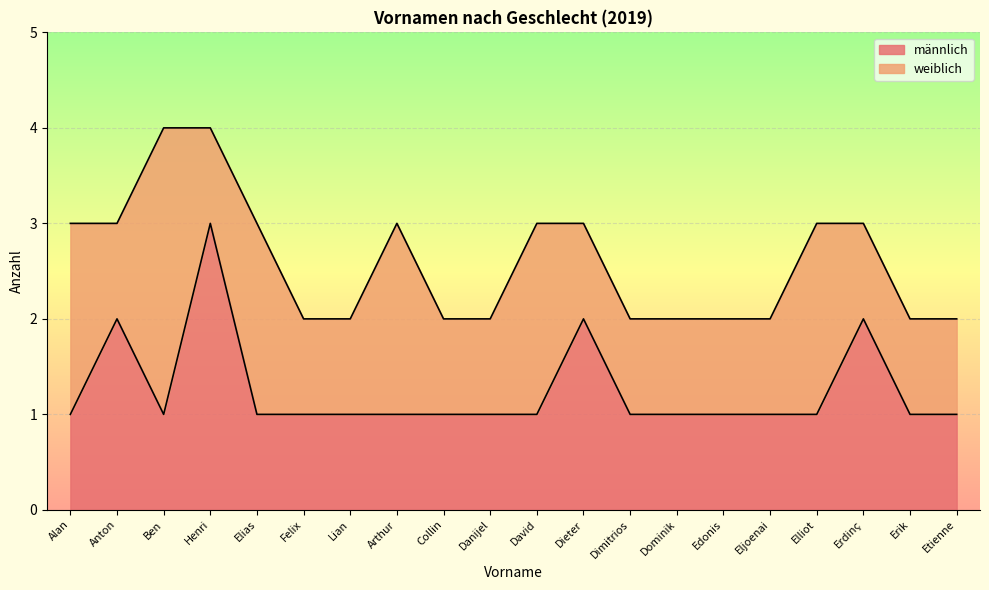

True or false: männlich has a value of 0 at Dimitrios.

False